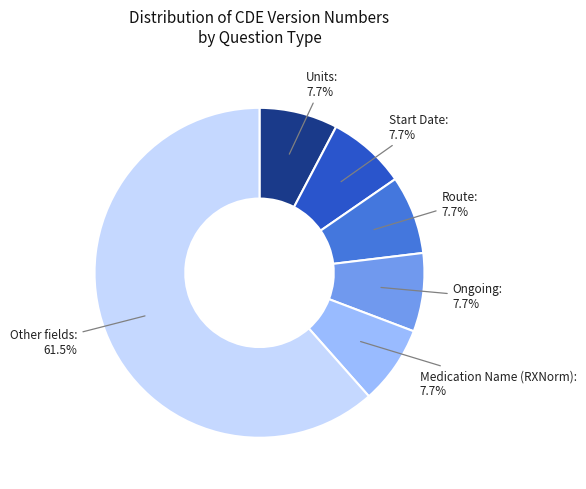

How much of the chart is everything except Route?

92.3%